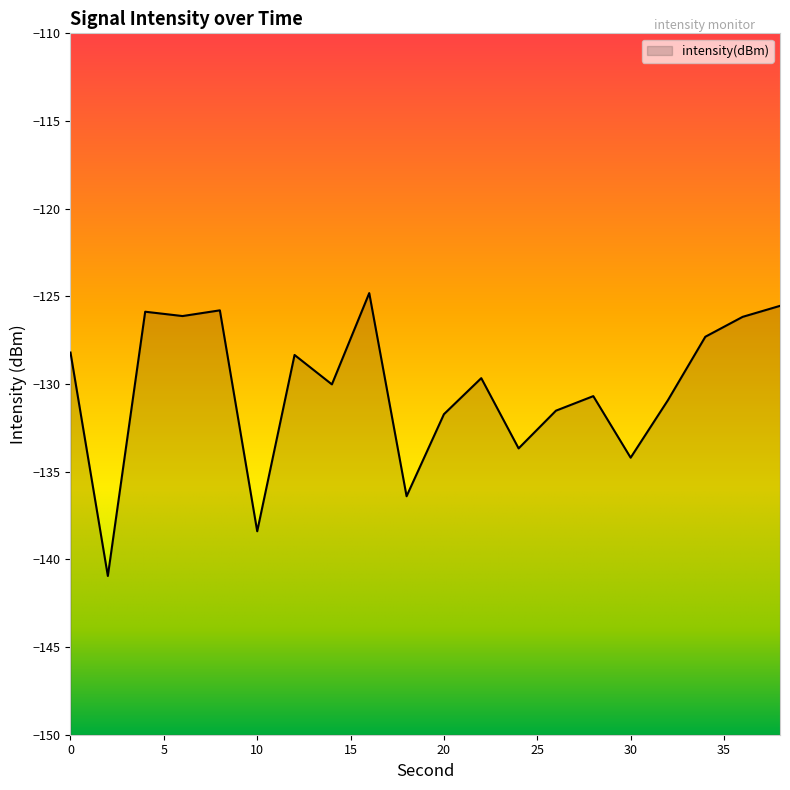

The value at 4 is -125.9. True or false?

True